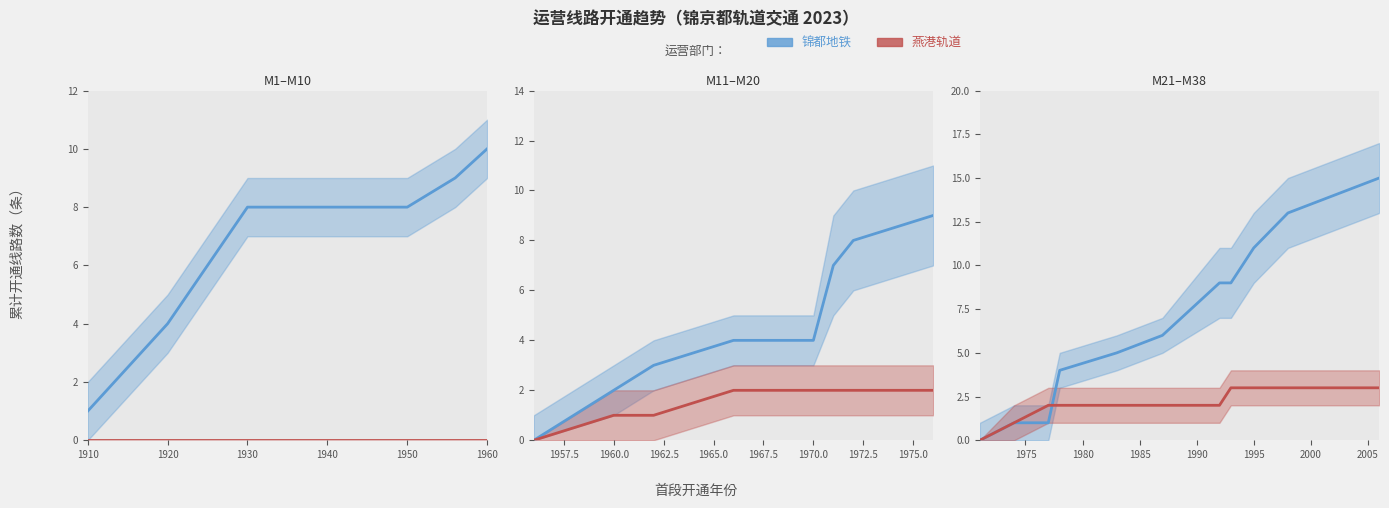

What is the sum of all 燕港轨道 values?

26